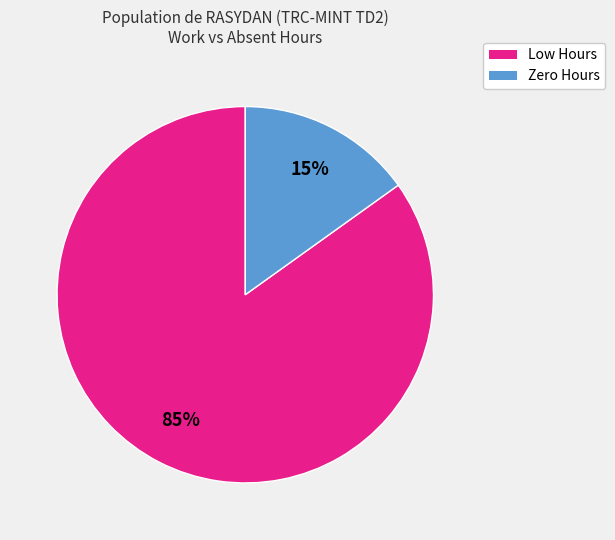

The Low Hours slice represents 85% of the pie. True or false?

True